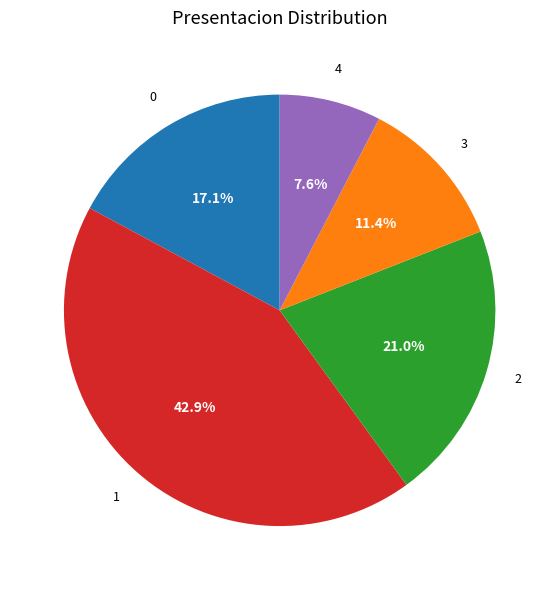

Does any single category account for the majority?

No